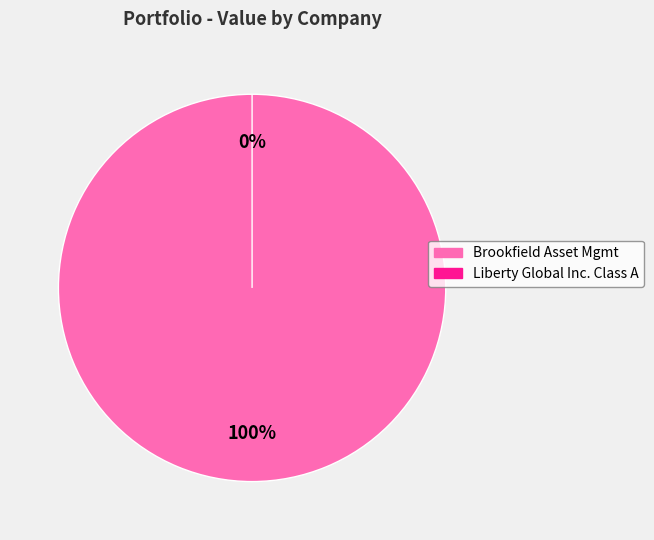

Rank the categories by value from lowest to highest.

Liberty Global Inc. Class A, Brookfield Asset Mgmt